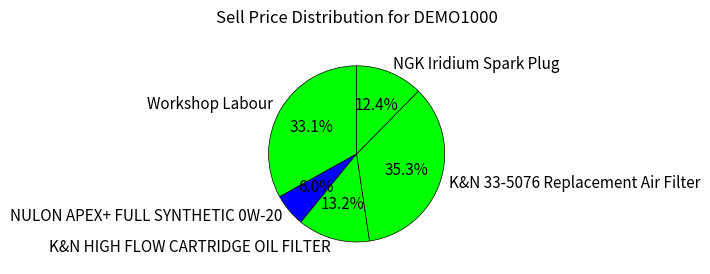

Between K&N HIGH FLOW CARTRIDGE OIL FILTER and K&N 33-5076 Replacement Air Filter, which is larger?

K&N 33-5076 Replacement Air Filter